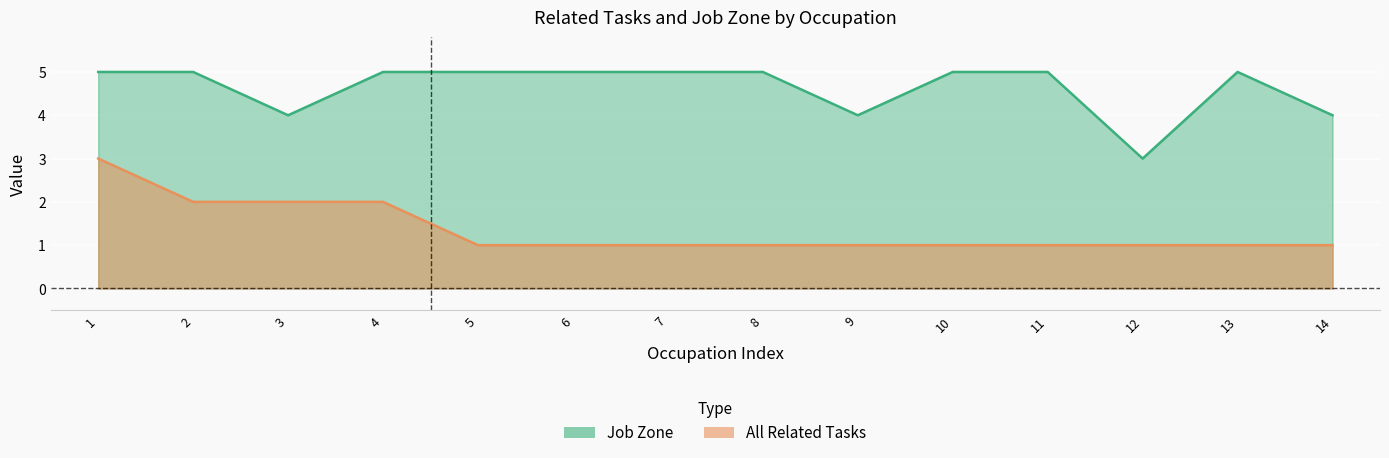

True or false: Job Zone and All Related Tasks intersect in this chart.

False